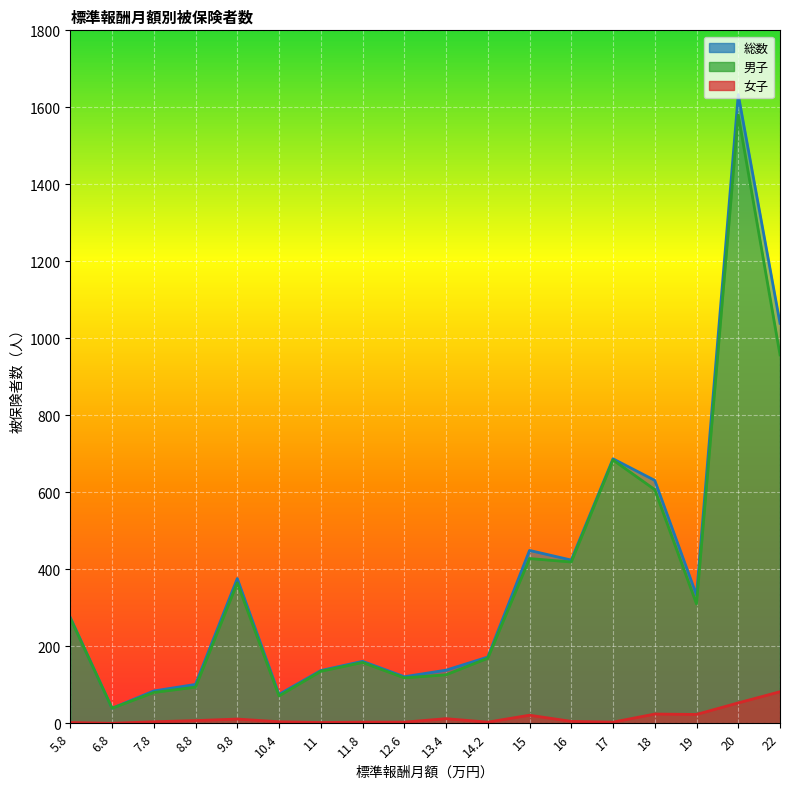

How many data points in 男子 are above 273?

8